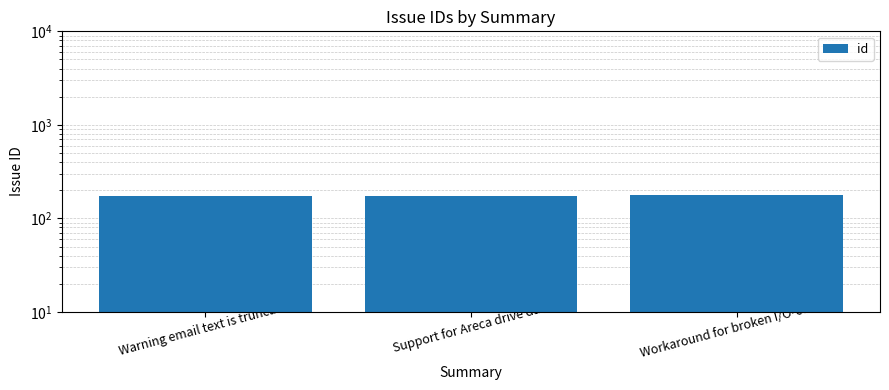

What is the ratio of the value at Workaround for broken I/O-control to the value at Support for Areca drive data?

1.0